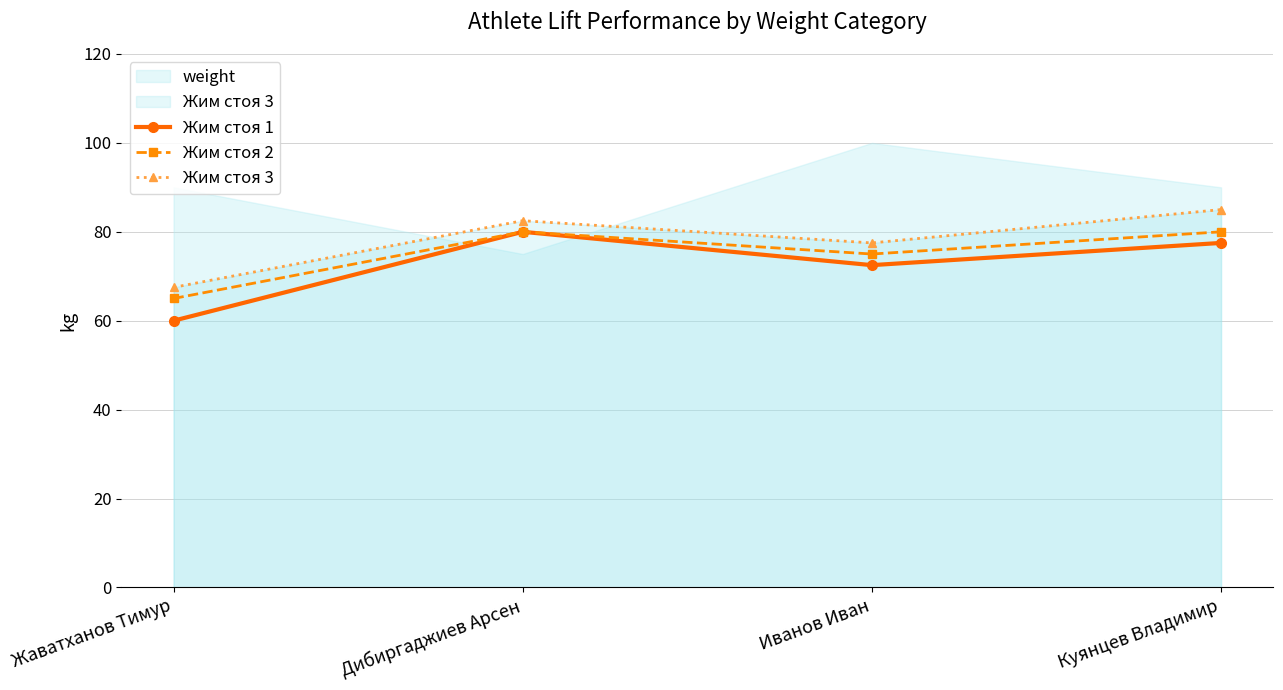

What is the value of the Жим стоя 3 point at the 2nd from the left?

82.5